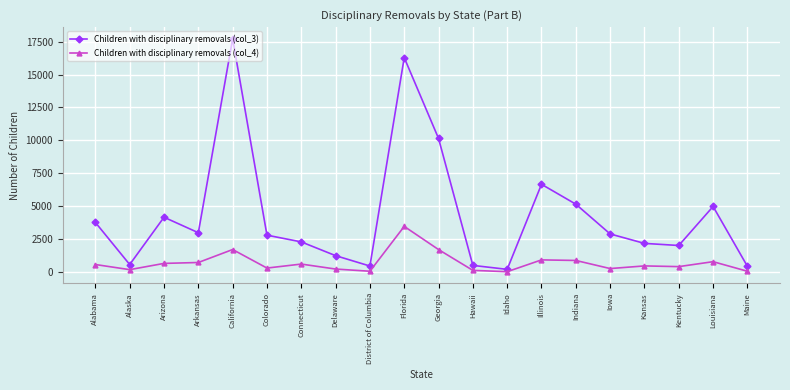

What is the label of the 4th point from the right?

Kansas